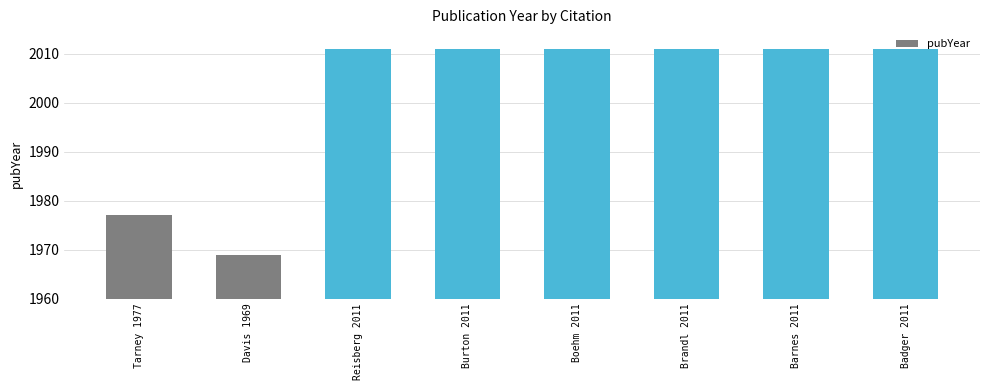

Which label corresponds to the smallest value in the chart?

Davis 1969